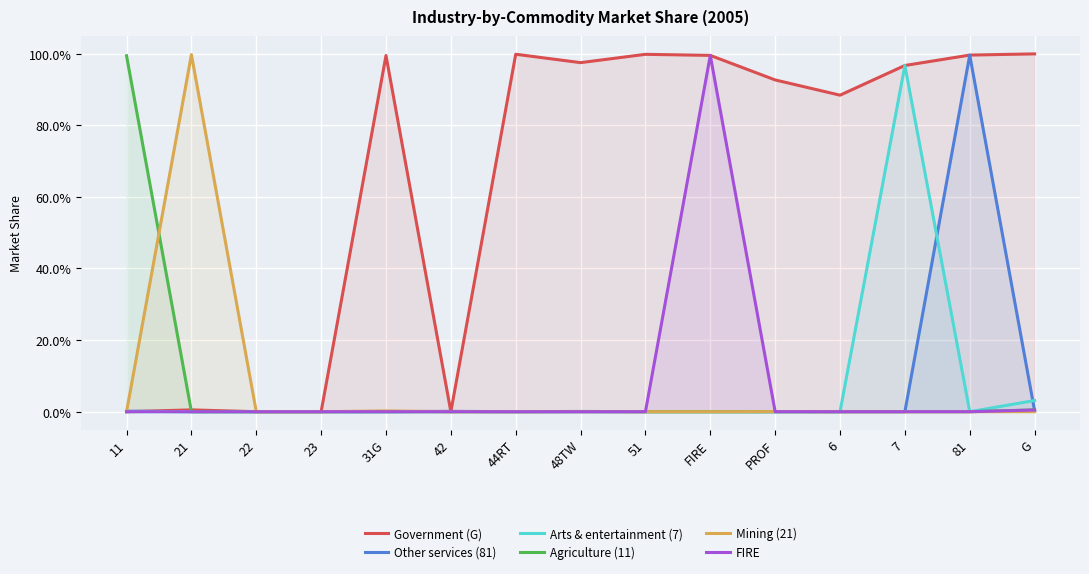

Reading left to right, transcribe all the data shown in this chart.

Government (G): 0.0	0.0	0.0	0.0	1.0	0.0	1.0	1.0	1.0	1.0	0.9	0.9	1.0	1.0	1.0
Other services (81): 0.0	0.0	0.0	0.0	0.0	0.0	0.0	0.0	0.0	0.0	0.0	0.0	0.0	1.0	0.0
Arts & entertainment (7): 0.0	0.0	0.0	0.0	0.0	0.0	0.0	0.0	0.0	0.0	0.0	0.0	1.0	0.0	0.0
Agriculture (11): 1.0	0.0	0.0	0.0	0.0	0.0	0.0	0.0	0.0	0.0	0.0	0.0	0.0	0.0	0.0
Mining (21): 0.0	1.0	0.0	0.0	0.0	0.0	0.0	0.0	0.0	0.0	0.0	0.0	0.0	0.0	0.0
FIRE: 0.0	0.0	0.0	0.0	0.0	0.0	0.0	0.0	0.0	1.0	0.0	0.0	0.0	0.0	0.0